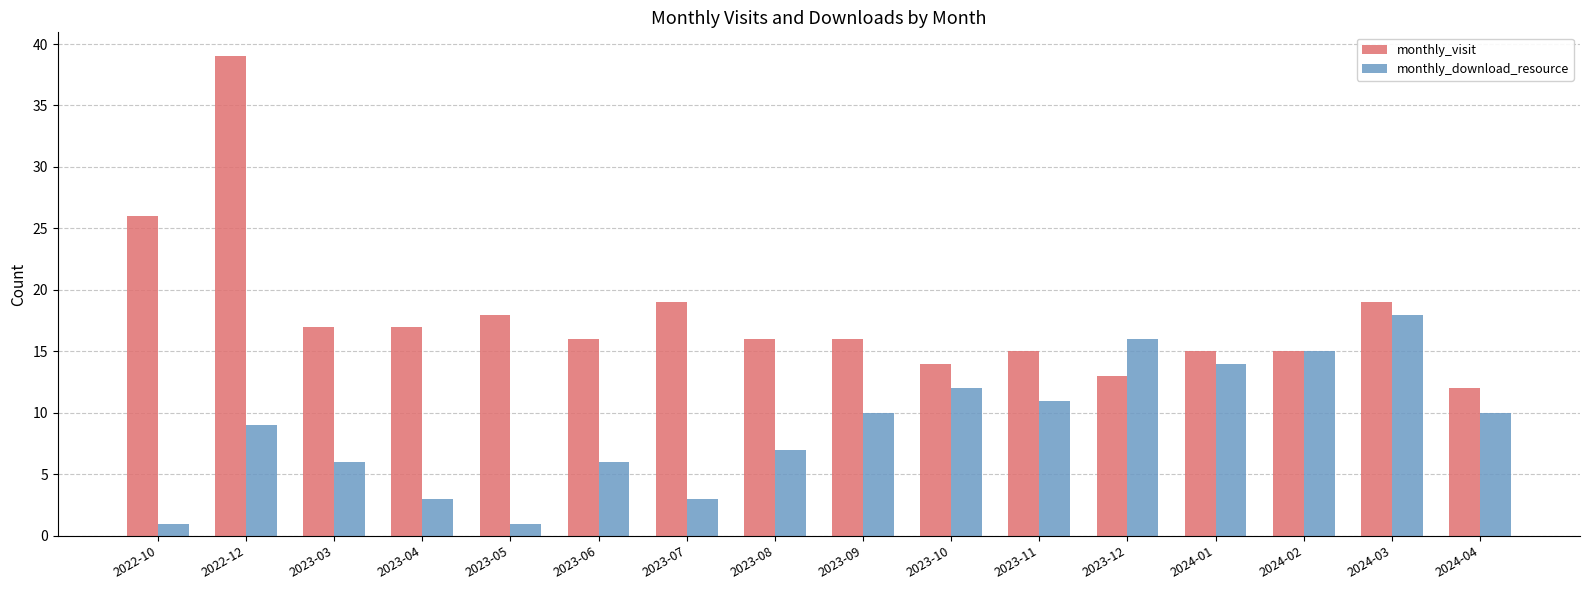

Is the value of monthly_visit at 2023-05 greater than the value of monthly_download_resource at 2023-07?

Yes